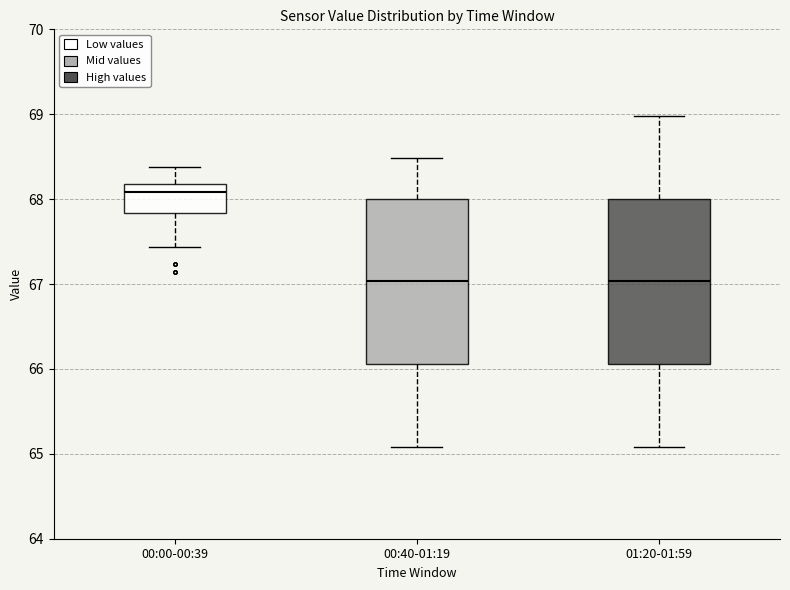

Where does the median line of the box for 01:20-01:59 sit on the y-axis? The values are not printed on the chart, so give them approximately, as read against the axis.

67.0